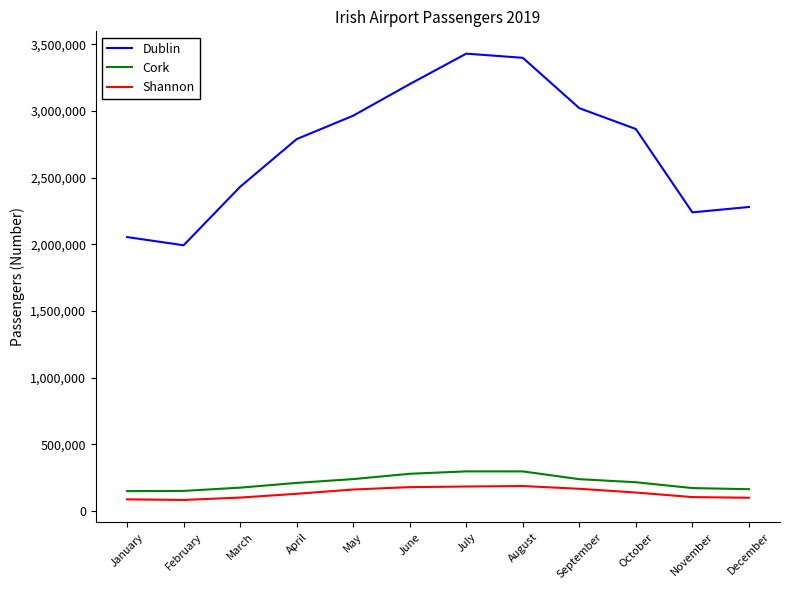

What is the difference between the maximum and second lowest values in the Dublin series?

1376065